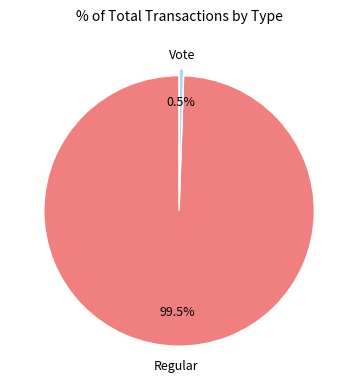

To the nearest percent, what is the average slice percentage?

50%